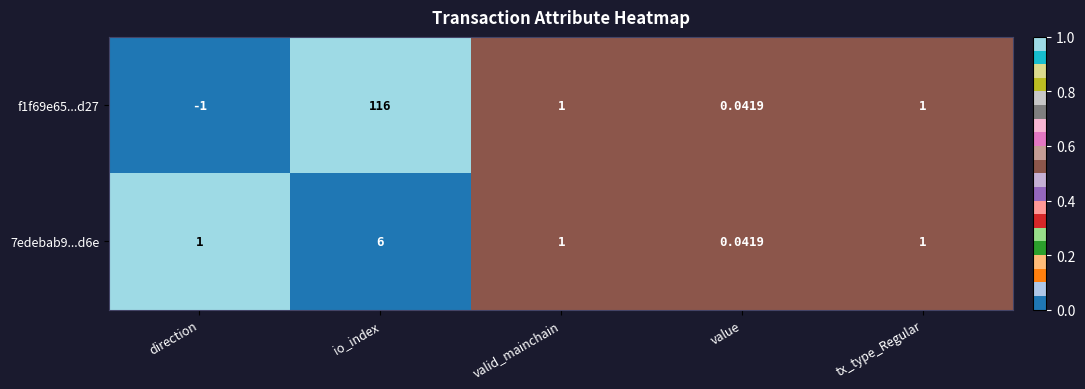

At which label does f1f69e65...d27 first exceed 1?

io_index